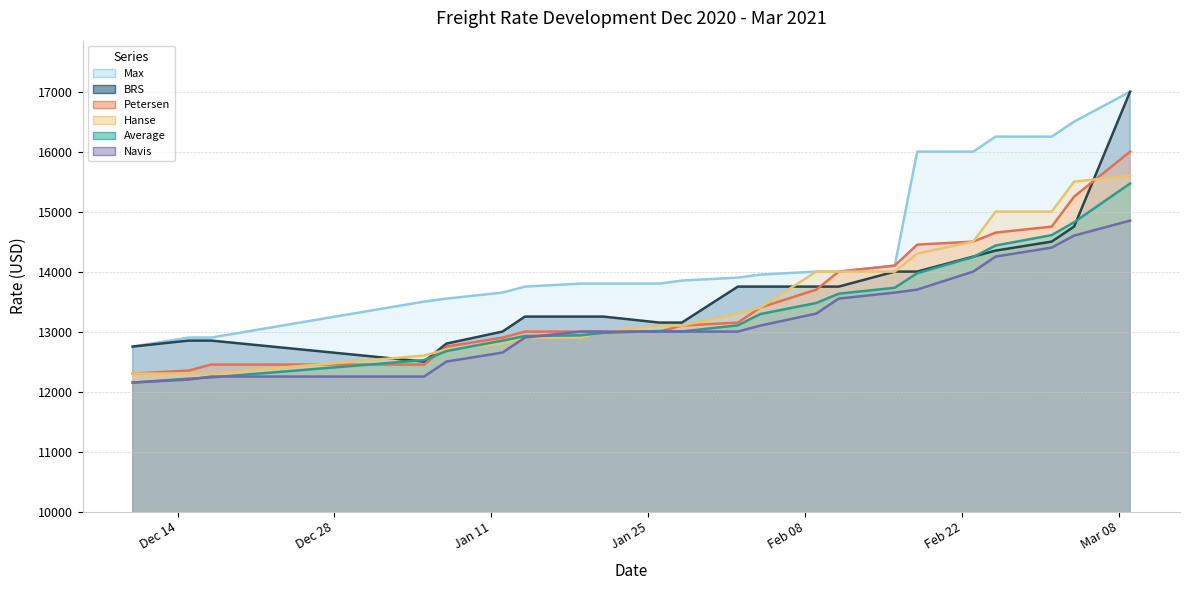

Is it true that Hanse equals 24751 at 11.02.2021?

False